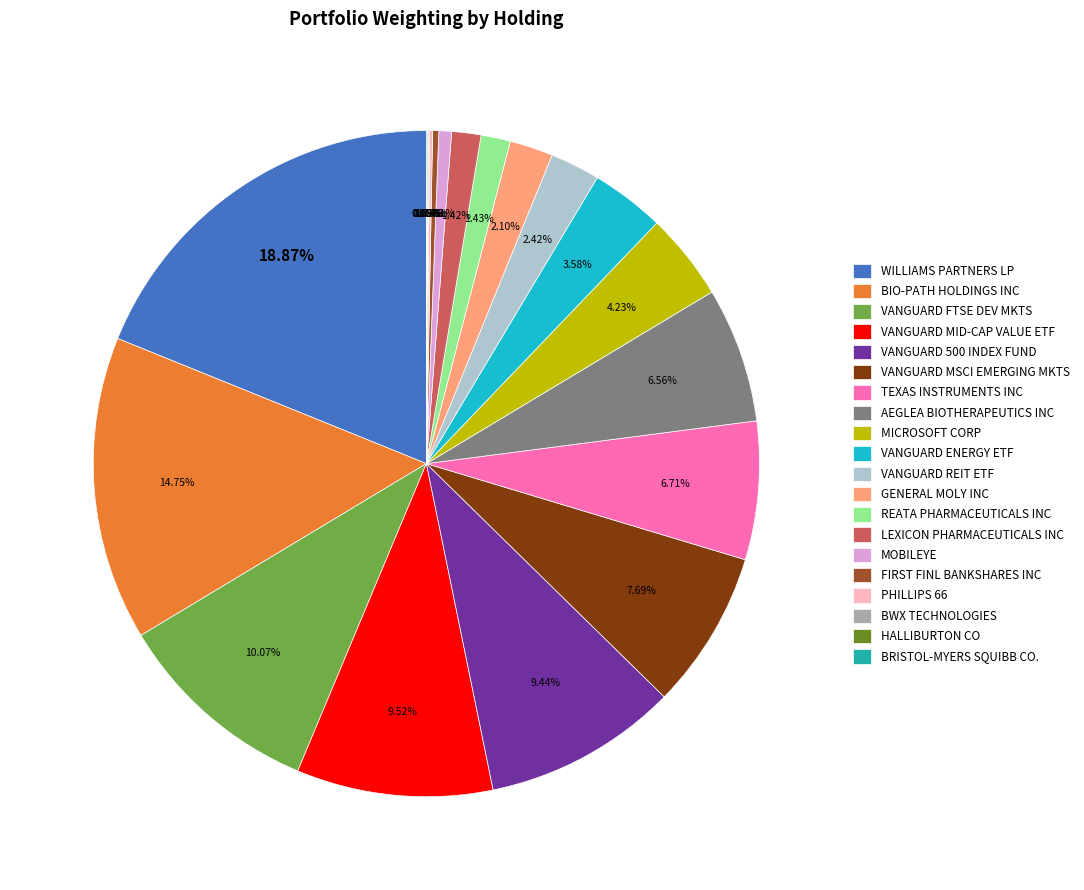

Approximately how many times larger is the value at MICROSOFT CORP compared to VANGUARD 500 INDEX FUND?

0.4